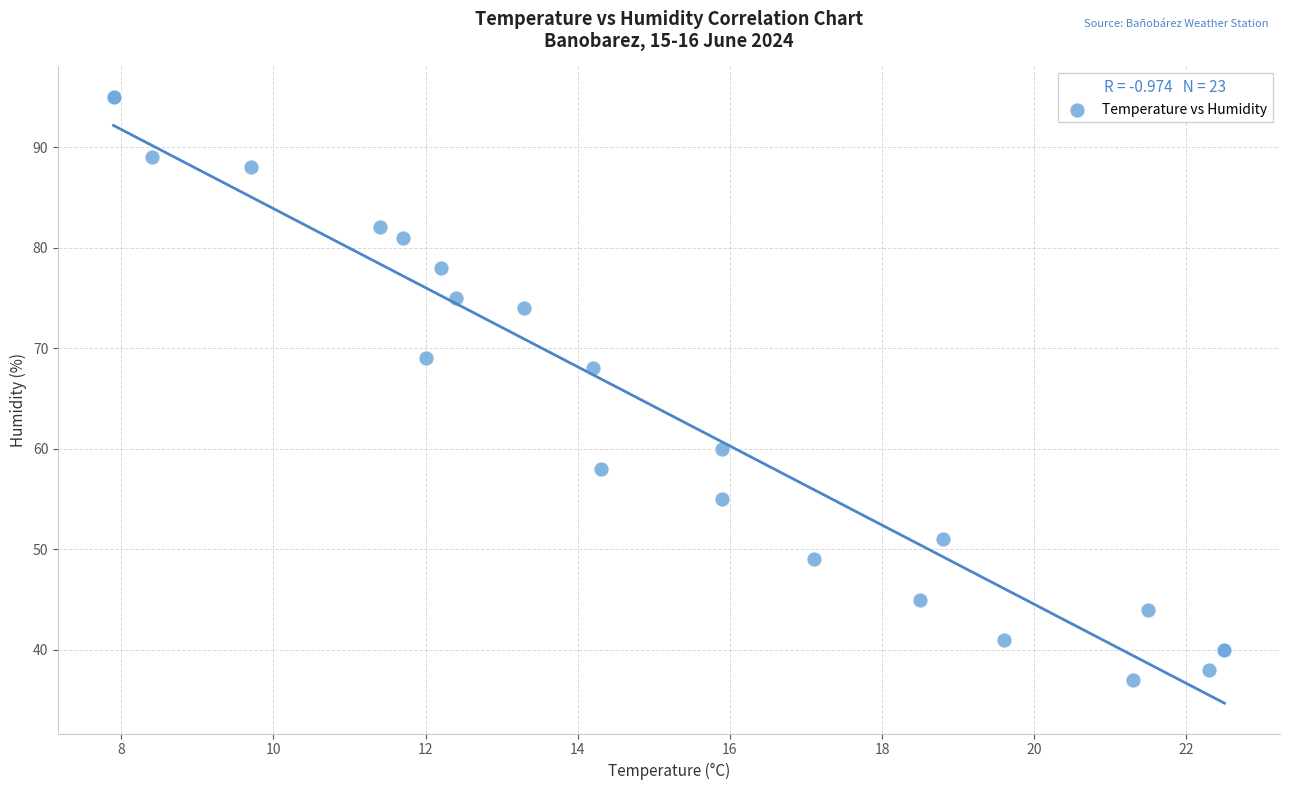

What Y value in the scatter plot is closest to 66?

68